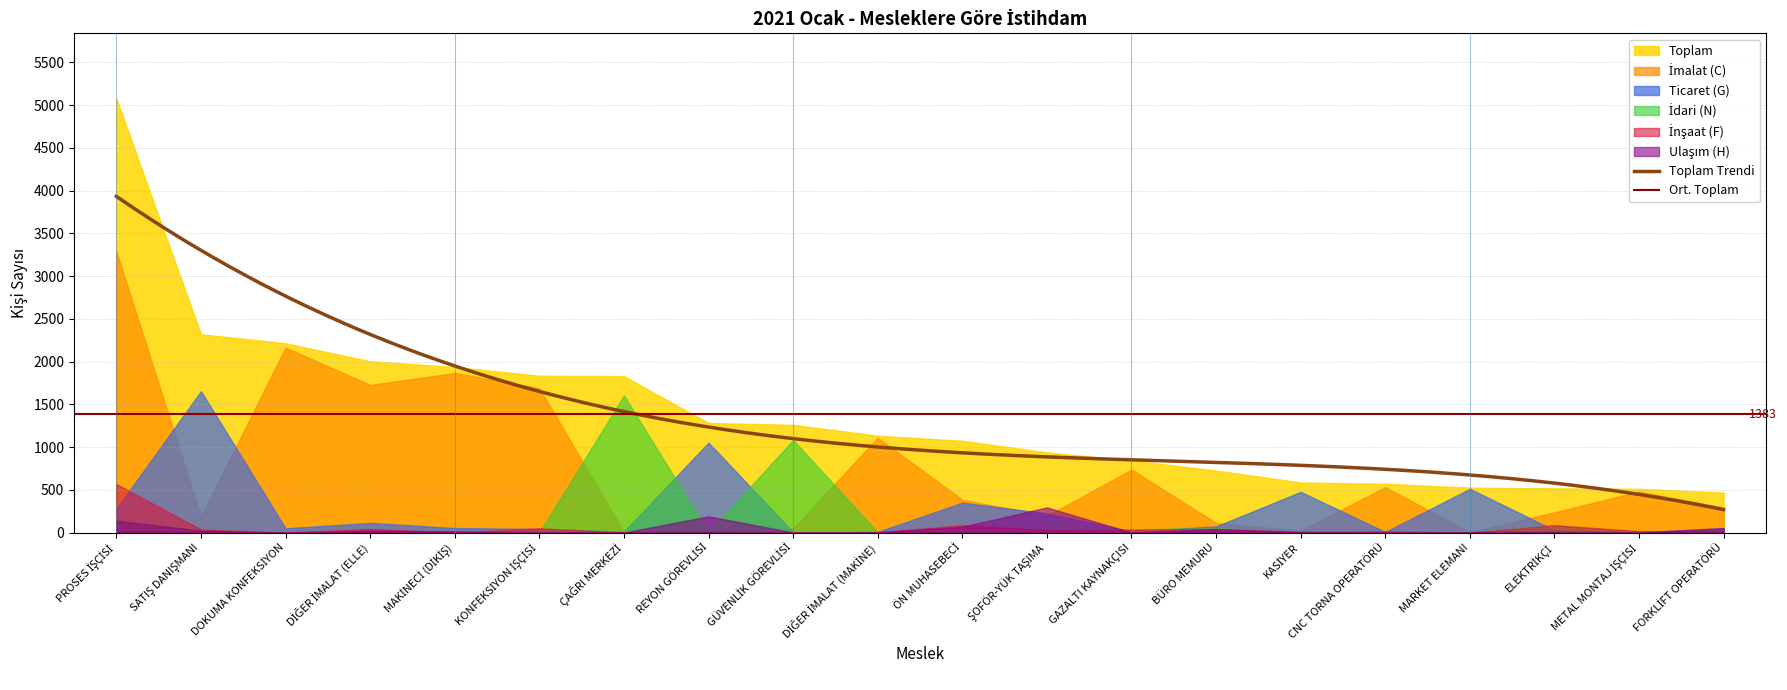

How many interior local peaks does the İmalat (C) series have?

6